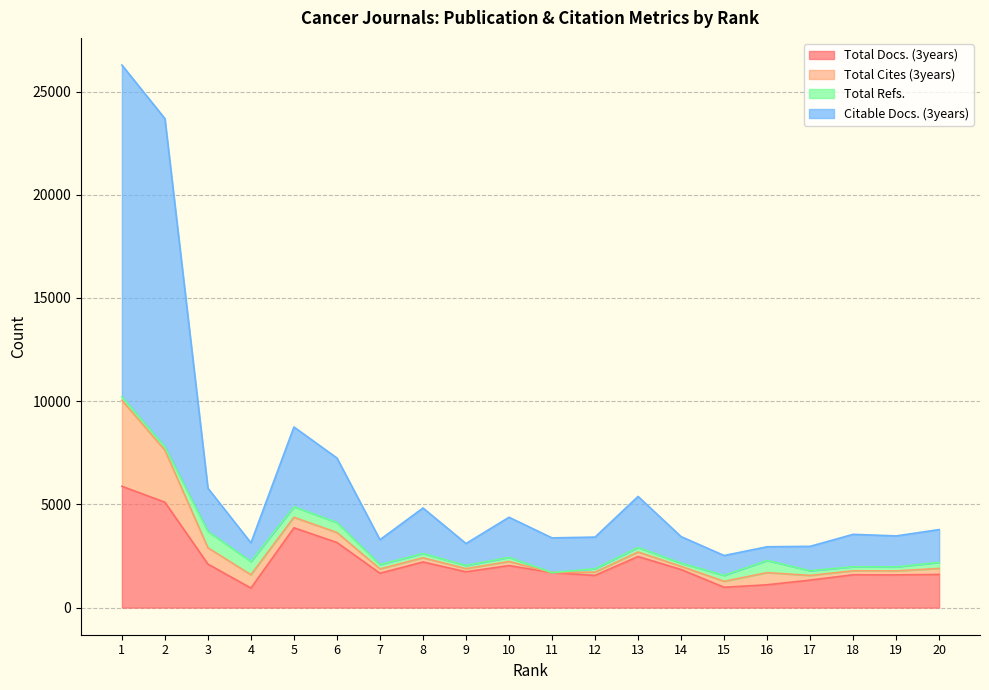

Which series has the widest spread of values?

Citable Docs. (3years)